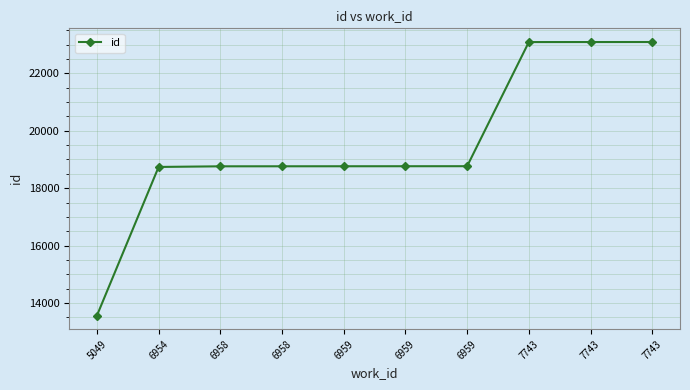

How many distinct data groups are displayed?

1